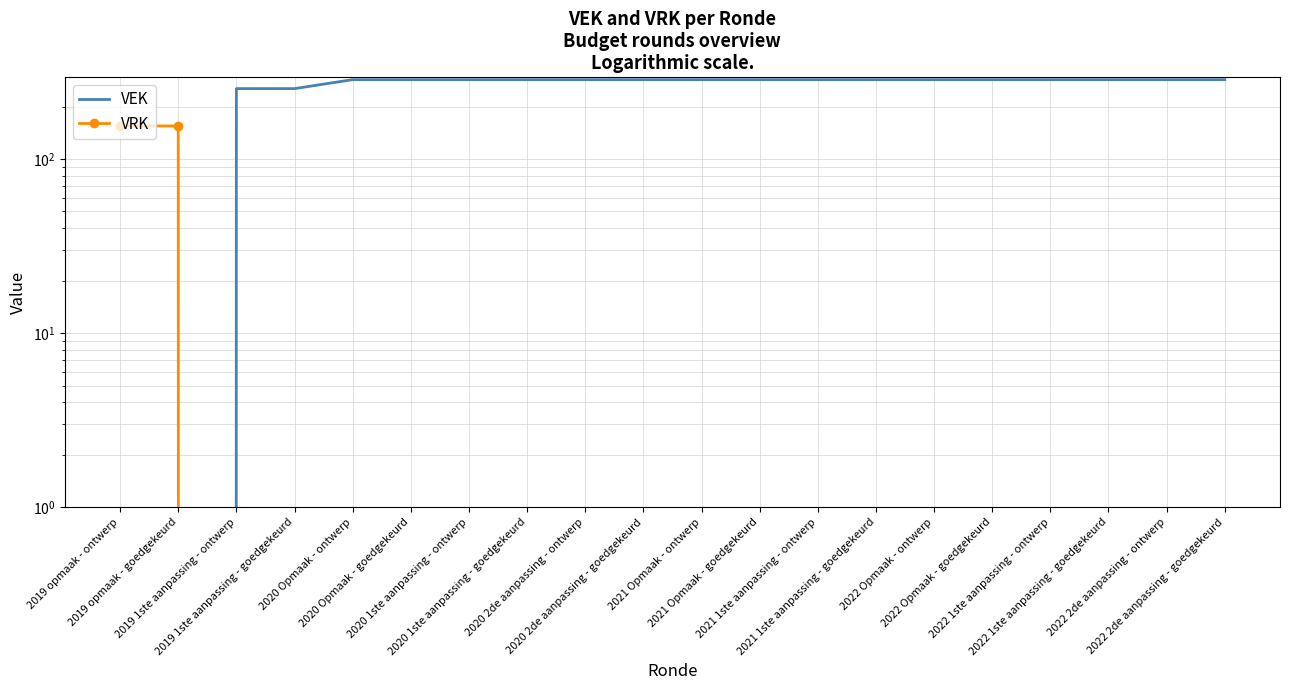

What are all the series names shown in the legend?

VEK, VRK